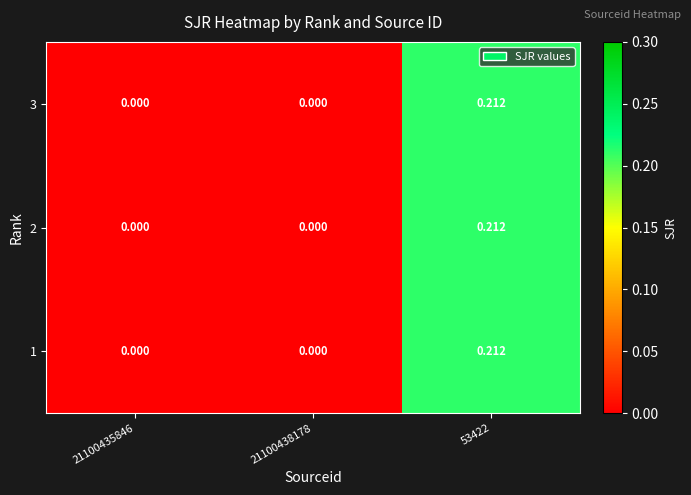

Is the value of 1 at 53422 greater than the value of 3 at 21100435846?

Yes